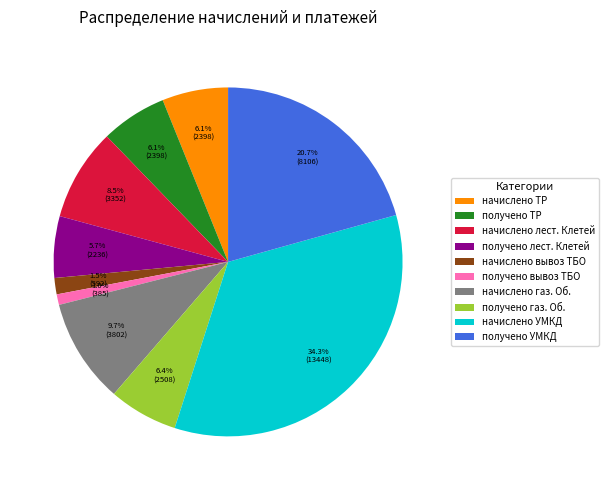

Is it true that получено УМКД is 21% of the pie?

True